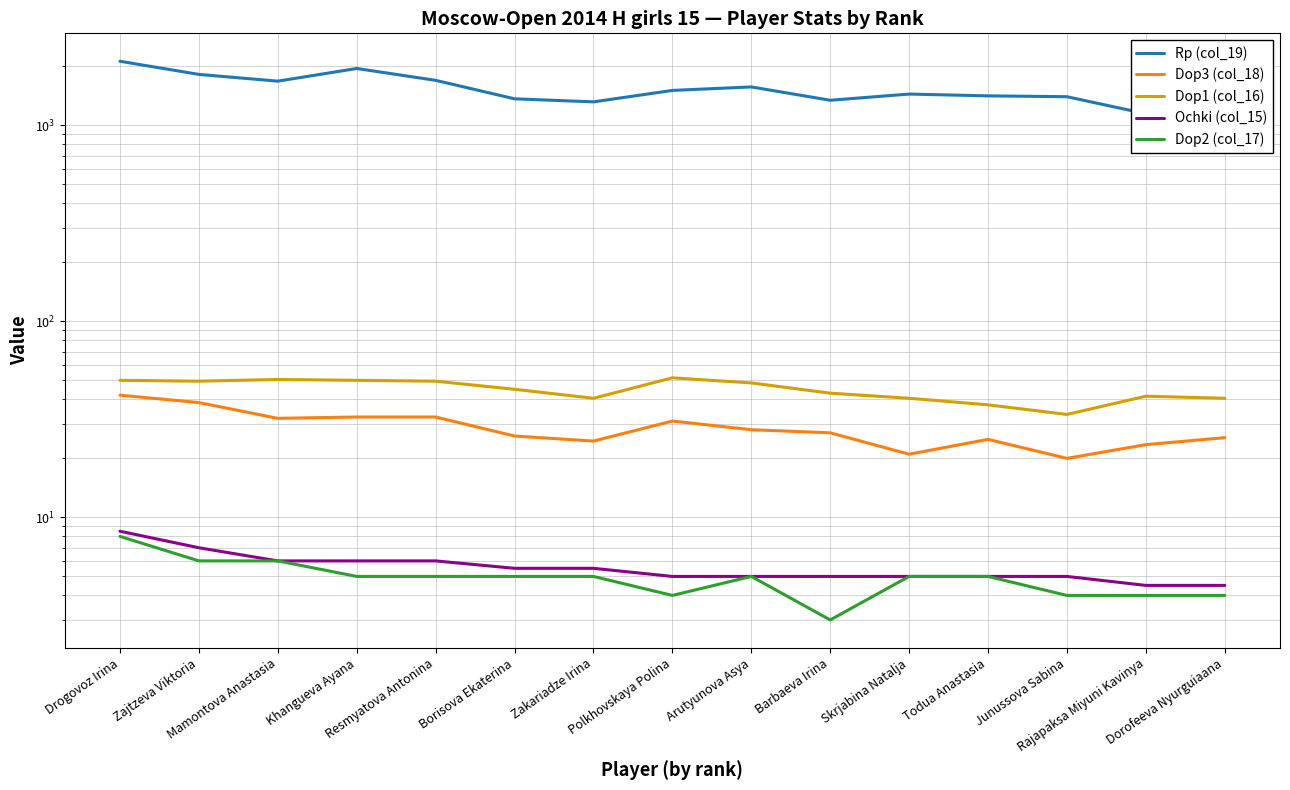

True or false: Rp (col_19) has a value of 1504.0 at Polkhovskaya Polina.

True